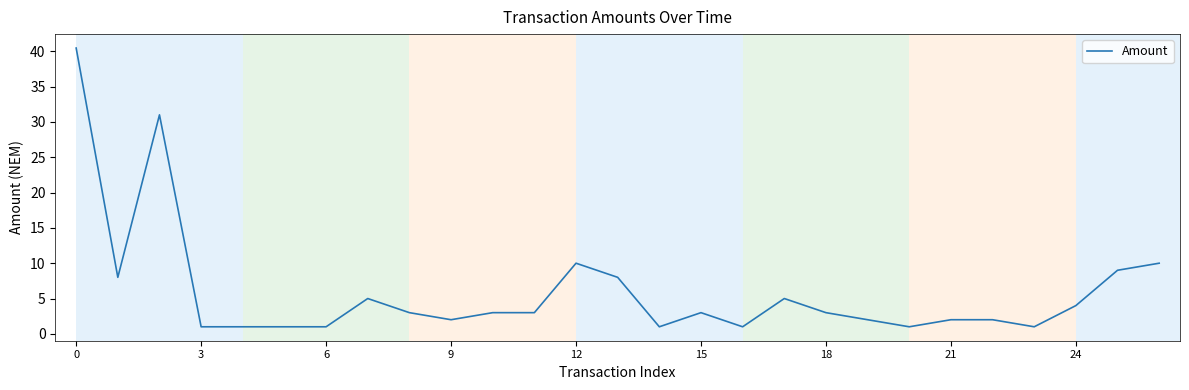

What is the smallest value displayed?

1.0